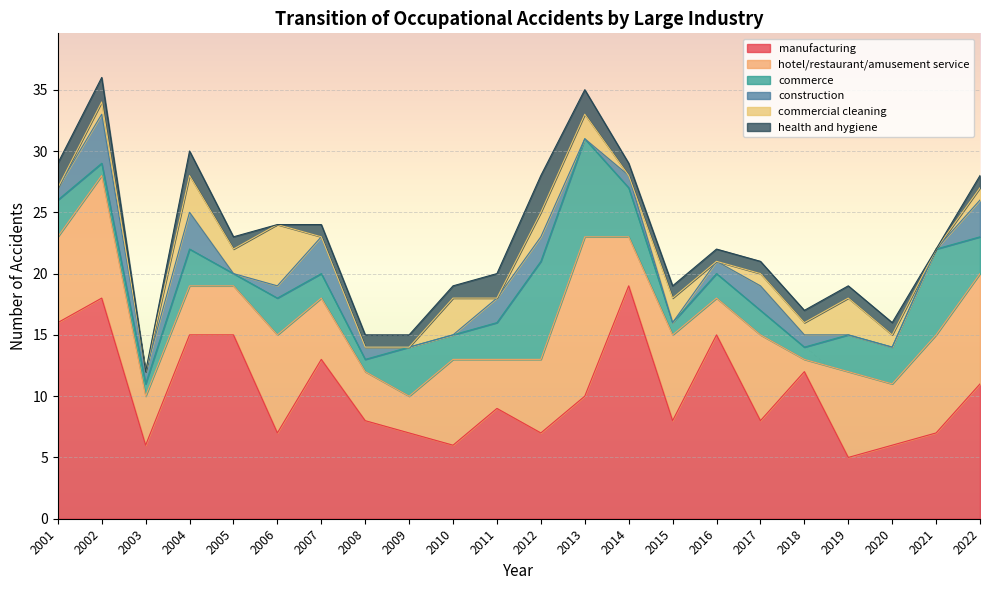

How many distinct data groups are displayed?

6